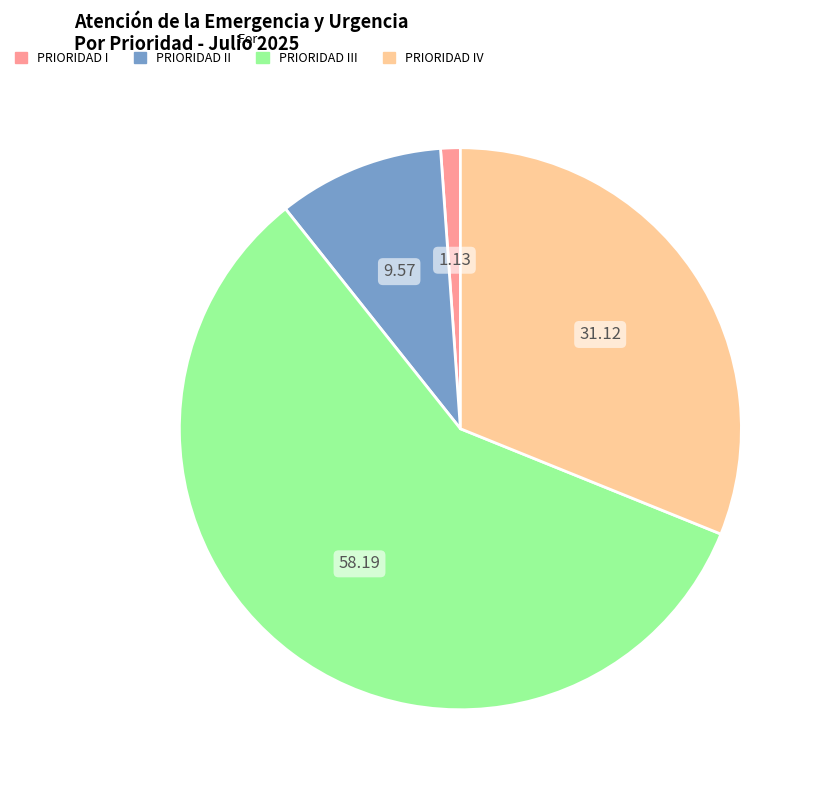

How many slices are in this pie chart?

4